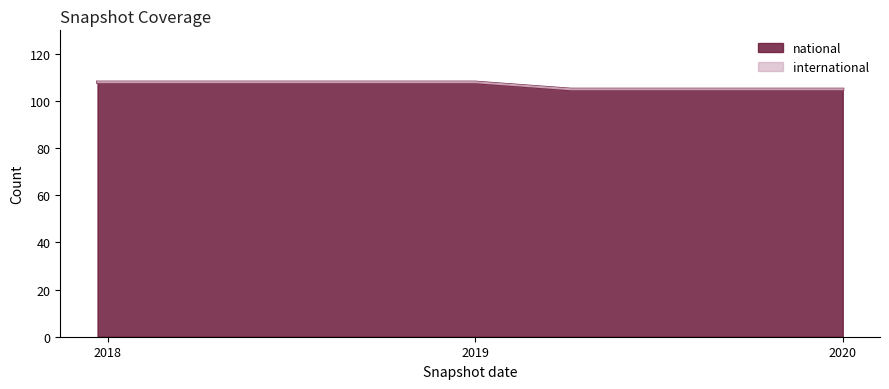

What is the lowest value of the national series?

105